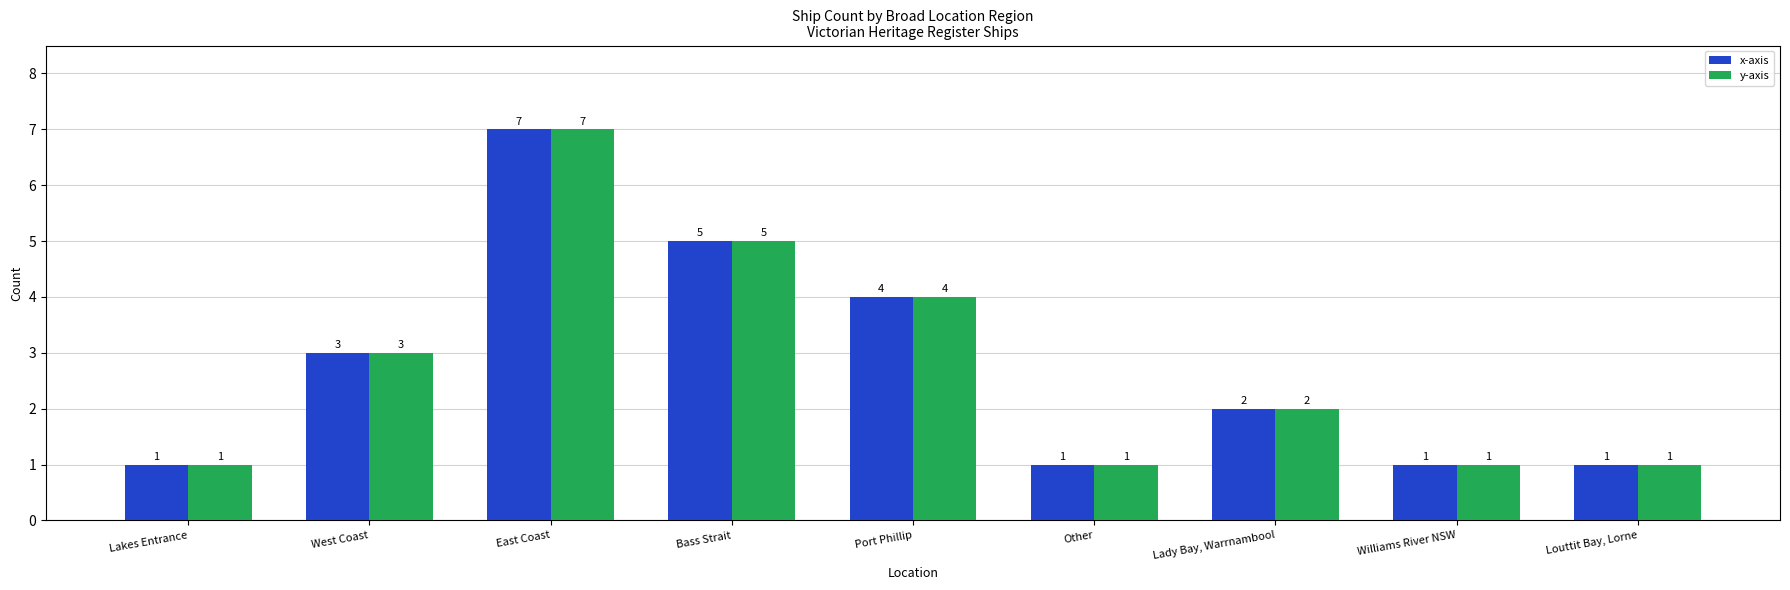

Which category has the highest value in the x-axis series?

East Coast